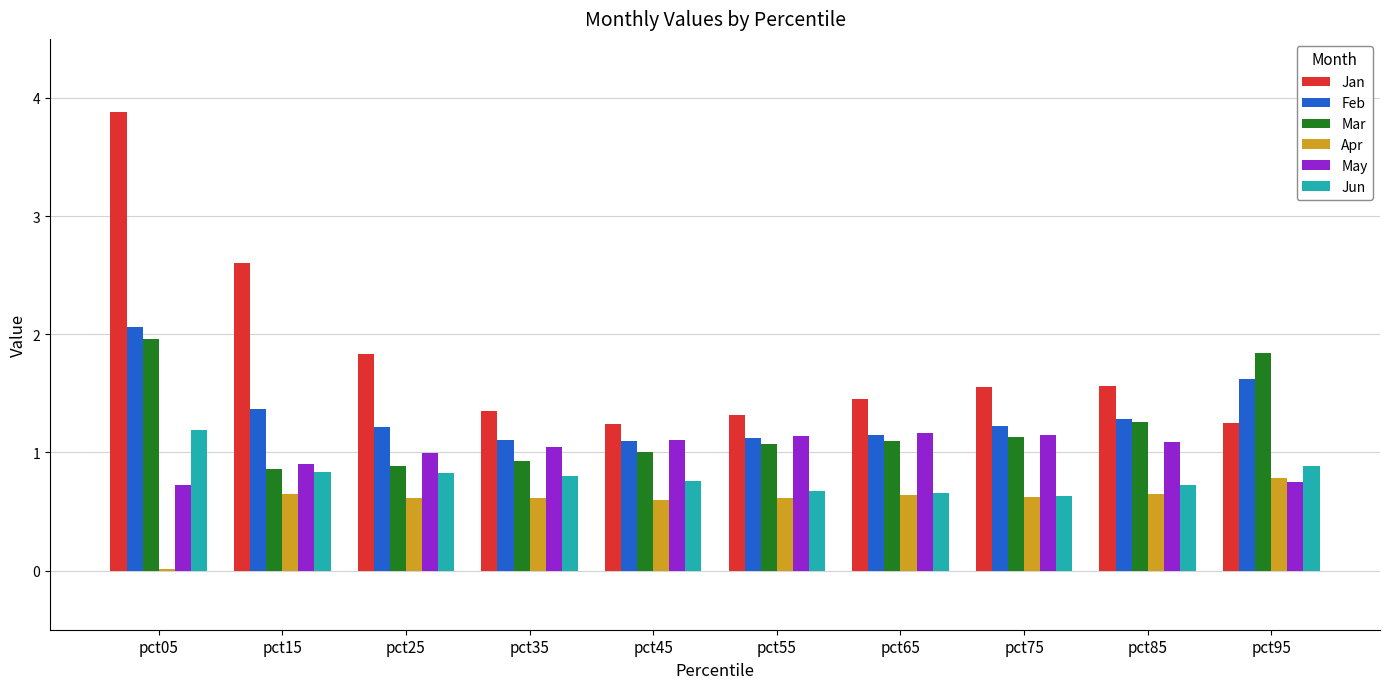

How many series are shown in this chart?

6